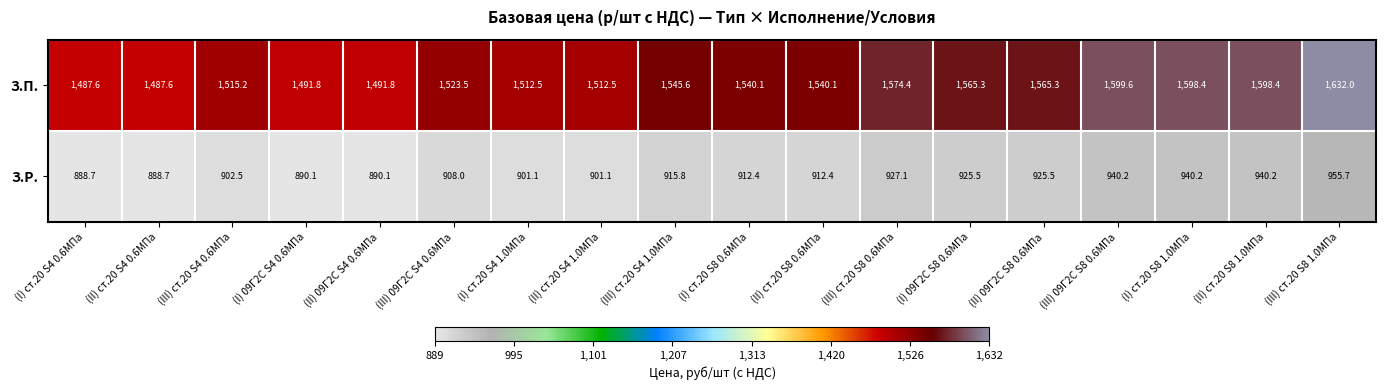

The value of З.П. at (I) 09Г2С S4 0.6МПа is 1491.8. True or false?

True